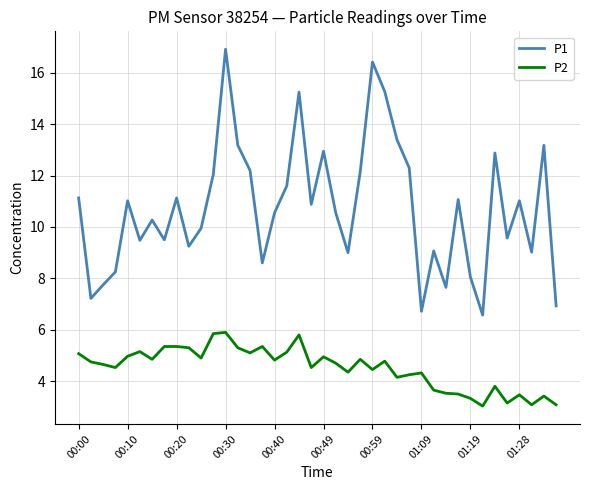

How many lines are shown in the chart?

2